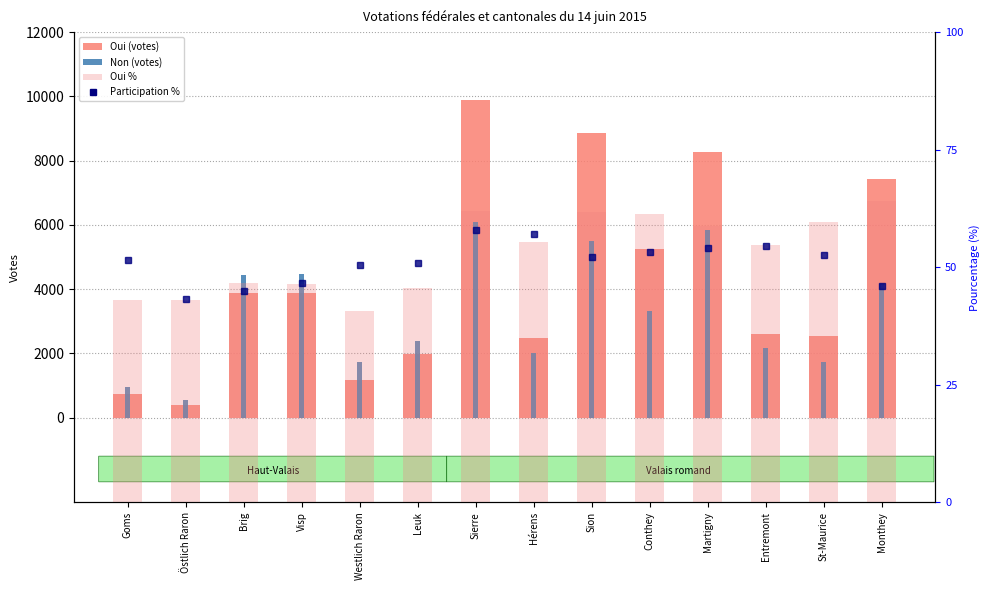

Is it true that Oui (votes) equals 467.7 at Westlich Raron?

False